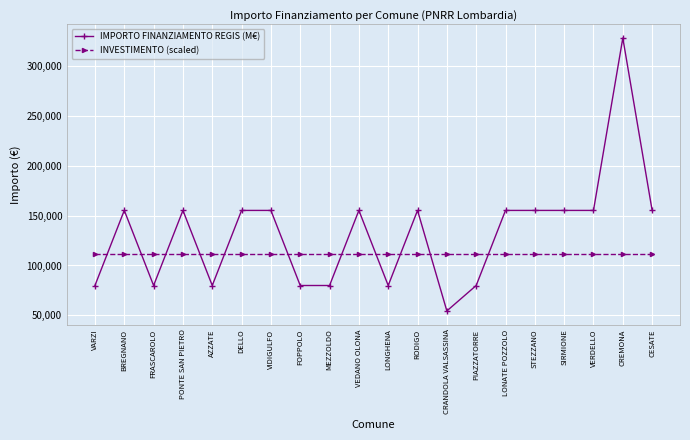

The INVESTIMENTO (scaled) series shows 182903 at BREGNANO. True or false?

False